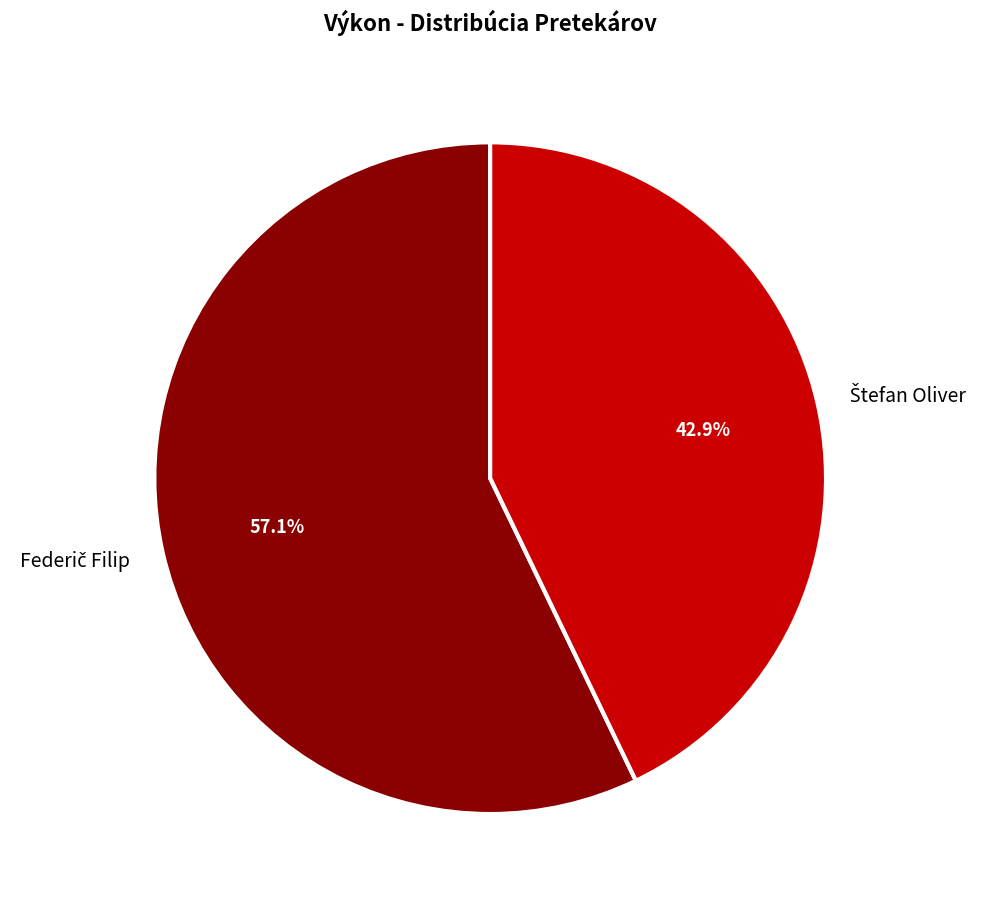

Is there a majority slice in this chart?

Yes